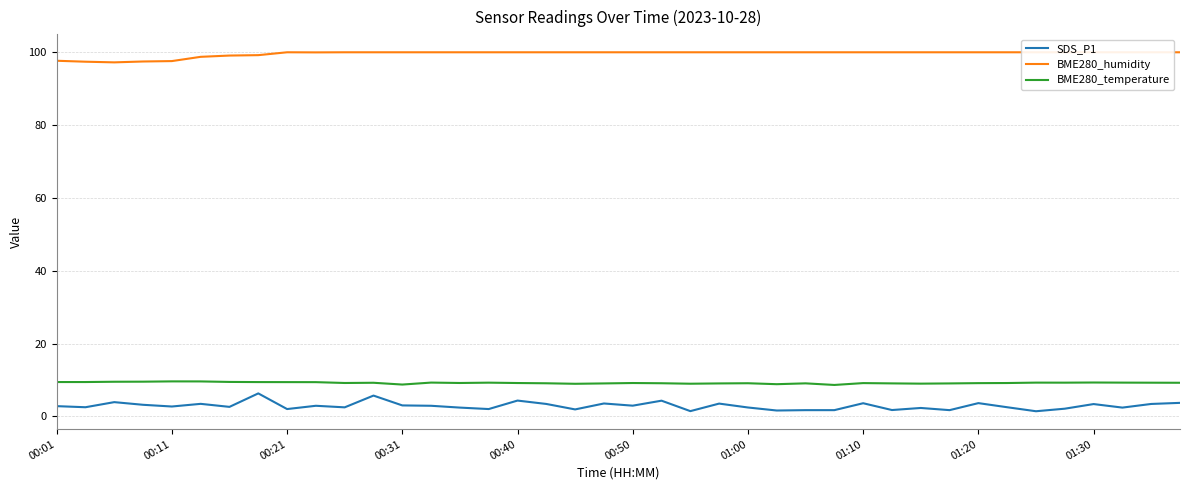

Reading right to left, extract all data points from this chart.

SDS_P1: 3.7	3.4	2.4	3.4	2.1	1.4	2.5	3.6	1.7	2.3	1.7	3.6	1.7	1.7	1.6	2.4	3.5	1.4	4.3	2.9	3.5	1.9	3.4	4.3	2.0	2.4	2.9	3.0	5.7	2.5	2.9	2.0	6.3	2.6	3.4	2.7	3.2	3.9	2.5	2.8
BME280_humidity: 100.0	100.0	100.0	100.0	100.0	100.0	100.0	100.0	100.0	100.0	100.0	100.0	100.0	100.0	100.0	100.0	100.0	100.0	100.0	100.0	100.0	100.0	100.0	100.0	100.0	100.0	100.0	100.0	100.0	100.0	100.0	100.0	99.2	99.1	98.8	97.6	97.5	97.2	97.4	97.7
BME280_temperature: 9.2	9.2	9.3	9.3	9.2	9.3	9.2	9.1	9.0	9.0	9.1	9.1	8.6	9.1	8.8	9.1	9.0	9.0	9.1	9.2	9.0	8.9	9.1	9.2	9.2	9.2	9.3	8.7	9.2	9.2	9.4	9.4	9.4	9.4	9.6	9.6	9.5	9.5	9.4	9.4